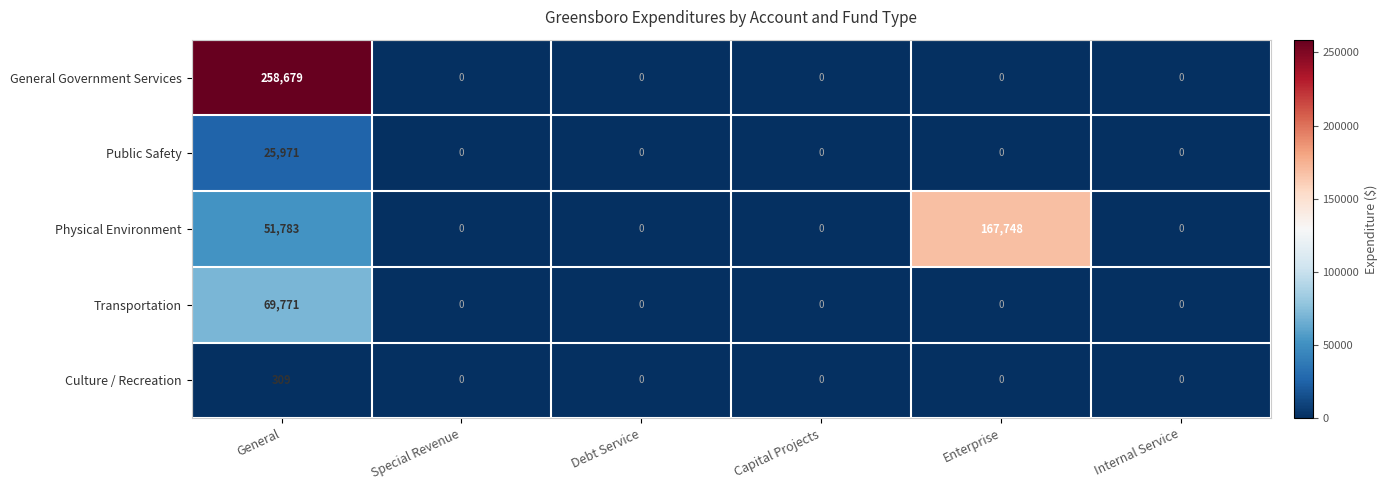

What is the difference between the highest and lowest values at General?

258370